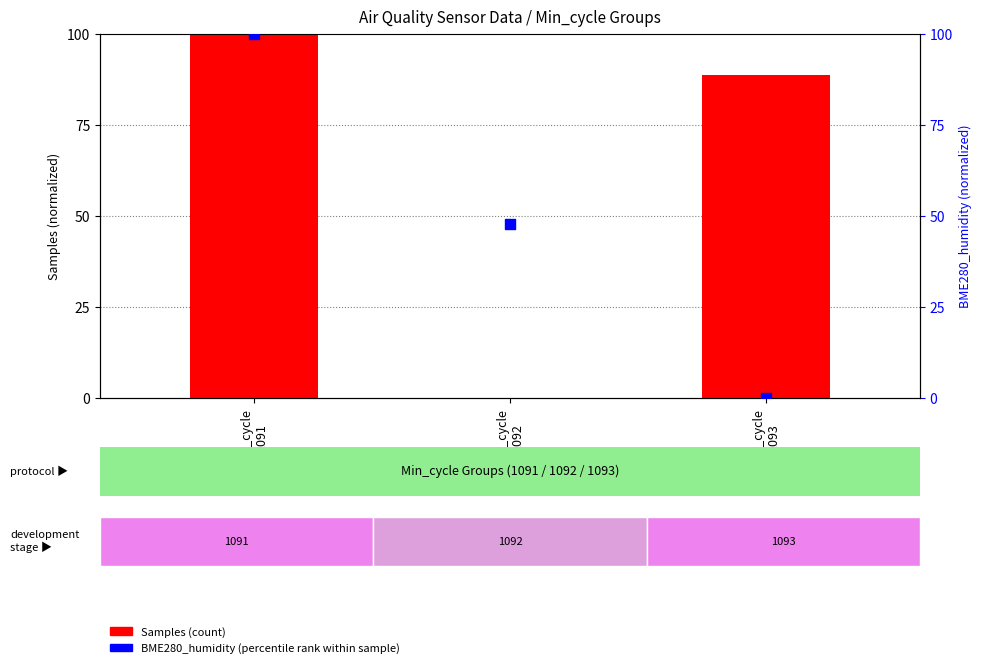

Which series contains the highest Y value?

Samples (normalized)